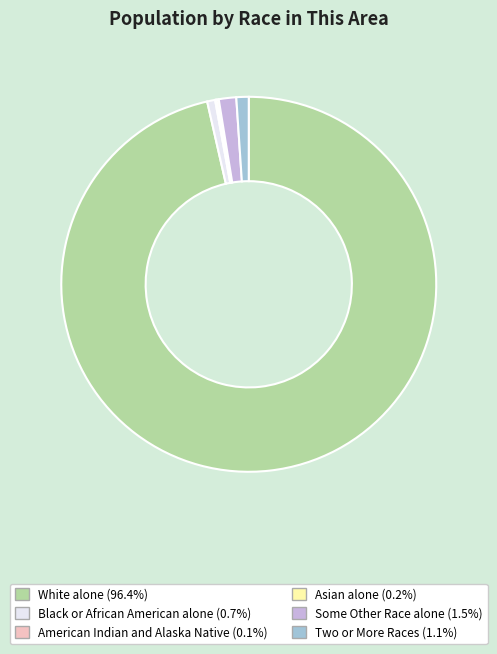

Between Black or African American alone and White alone, which is larger?

White alone